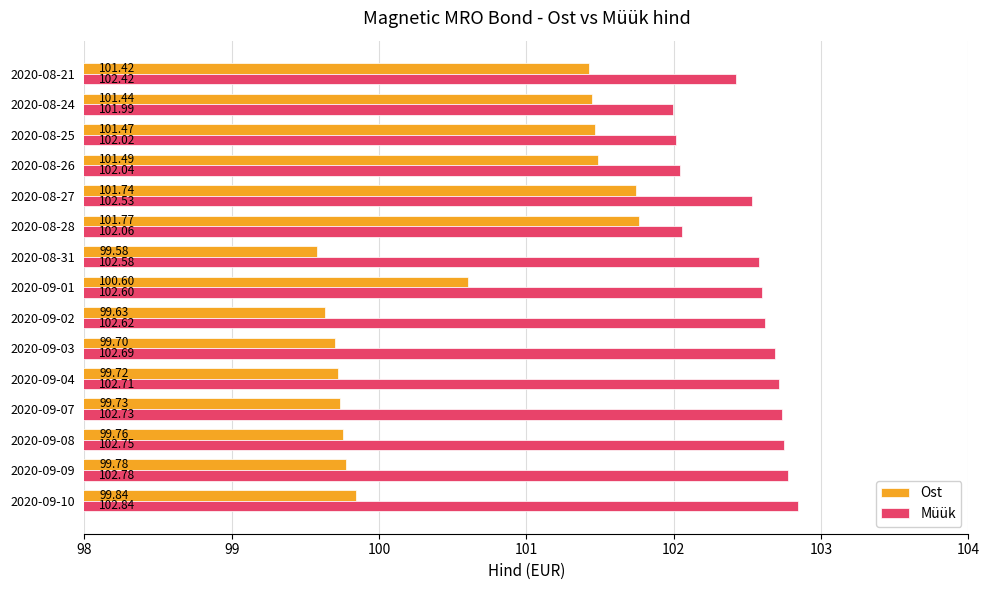

Which series changed the most between 2020-09-08 and 2020-09-07?

Ost